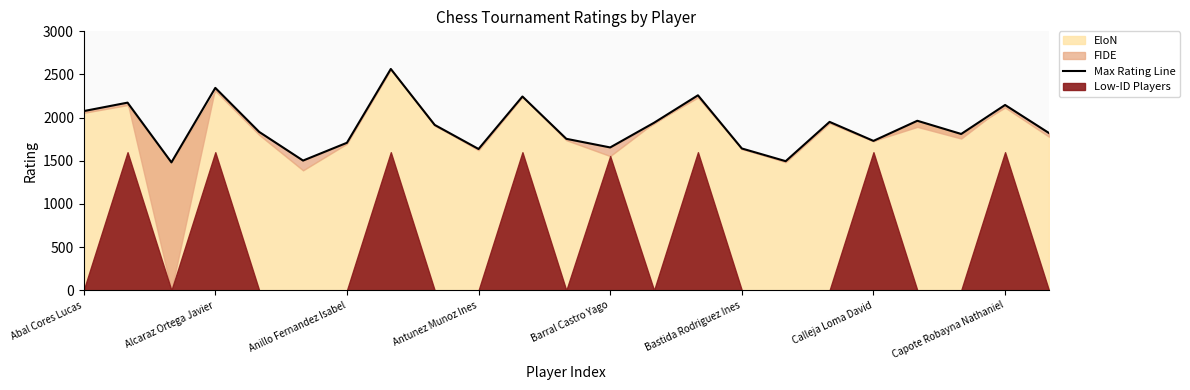

List the labels in order of value, smallest first.

Anillo Fernandez Isabel, 16, Bastida Rodriguez Ines, 9, 15, 12, Calleja Loma David, 18, 11, 20, 22, Barral Castro Yago, 8, 13, 17, 19, Abal Cores Lucas, 21, Alcaraz Ortega Javier, 10, 14, Antunez Munoz Ines, Capote Robayna Nathaniel